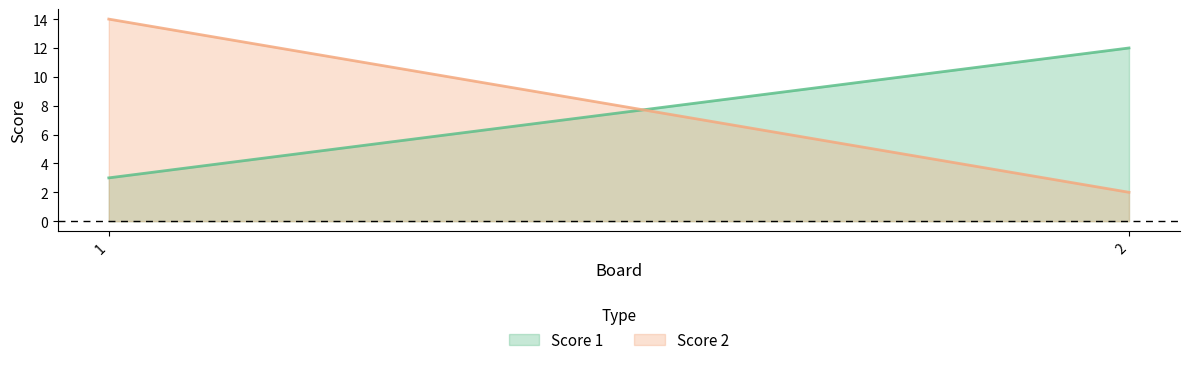

What is the greatest value displayed?

14